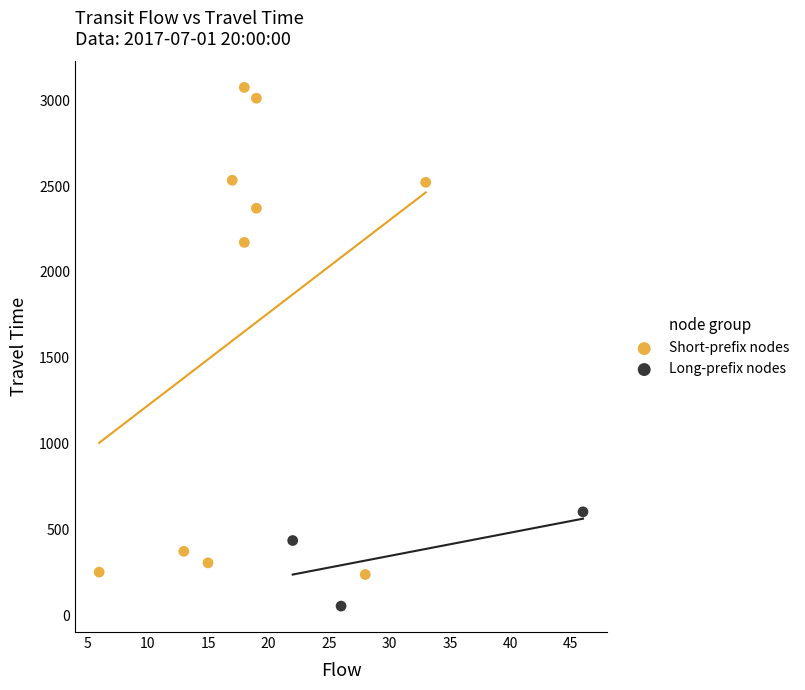

Which series contains the highest Y value?

Short-prefix nodes